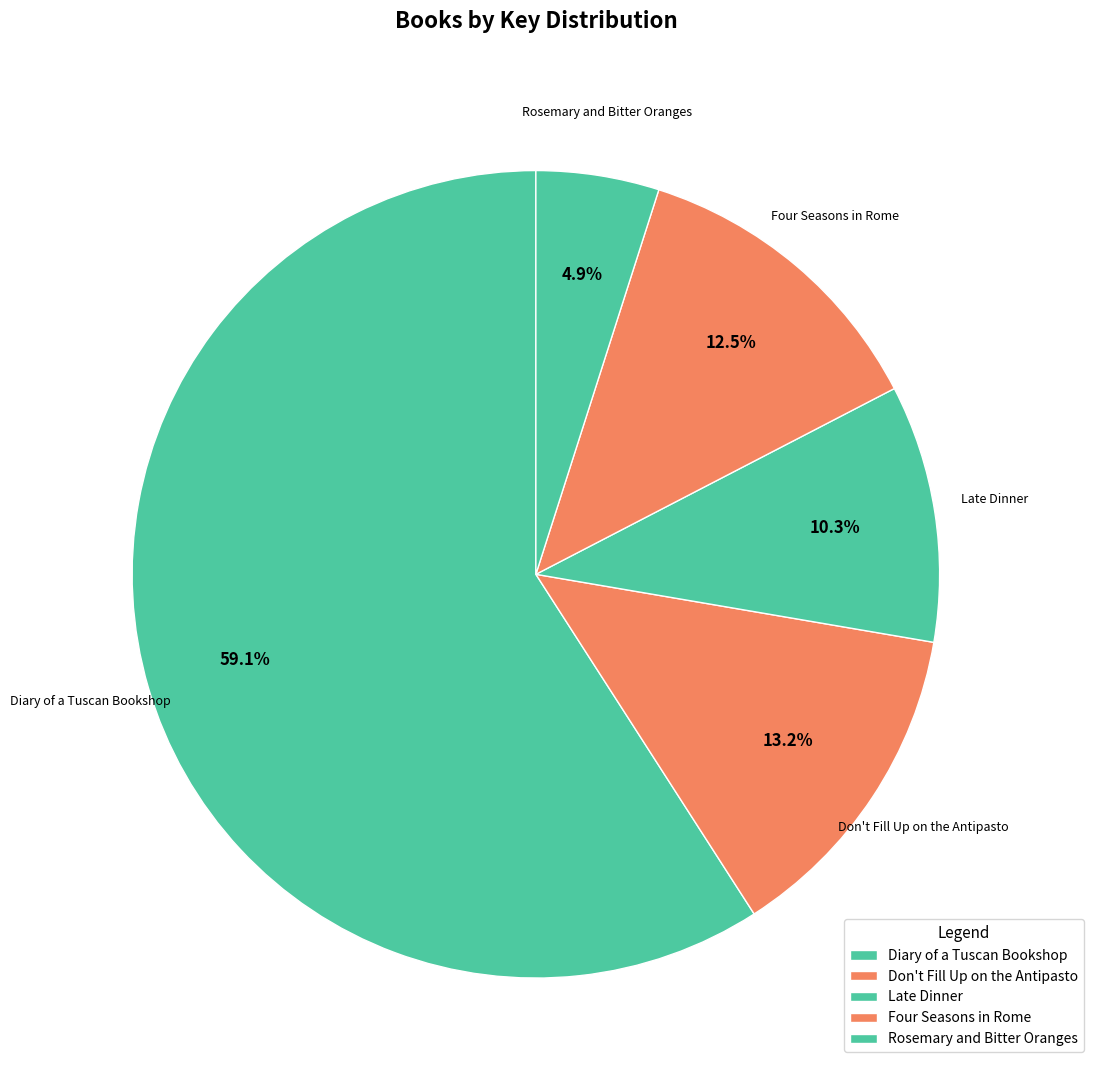

How many segments does this pie chart have?

5